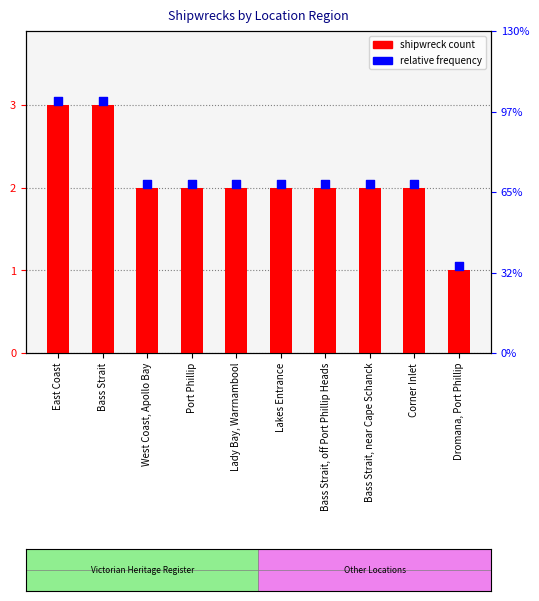

What is the total value across all series at Bass Strait, off Port Phillip Heads?

4.0